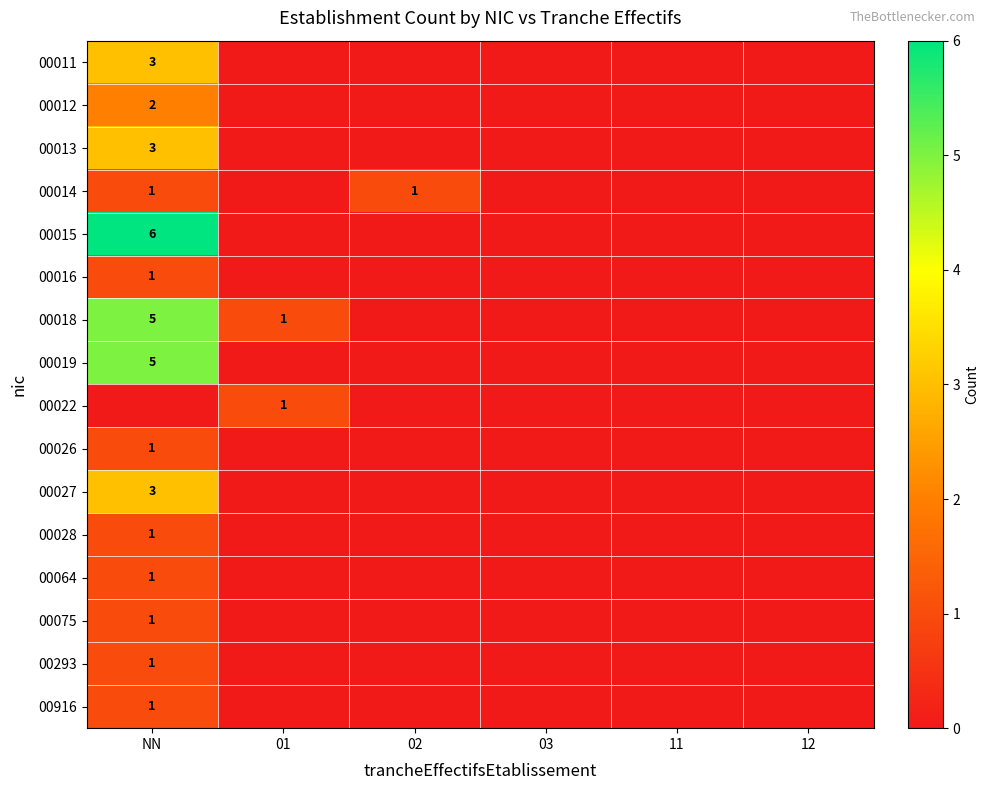

True or false: 00022 has a value of 0 at 01.

False